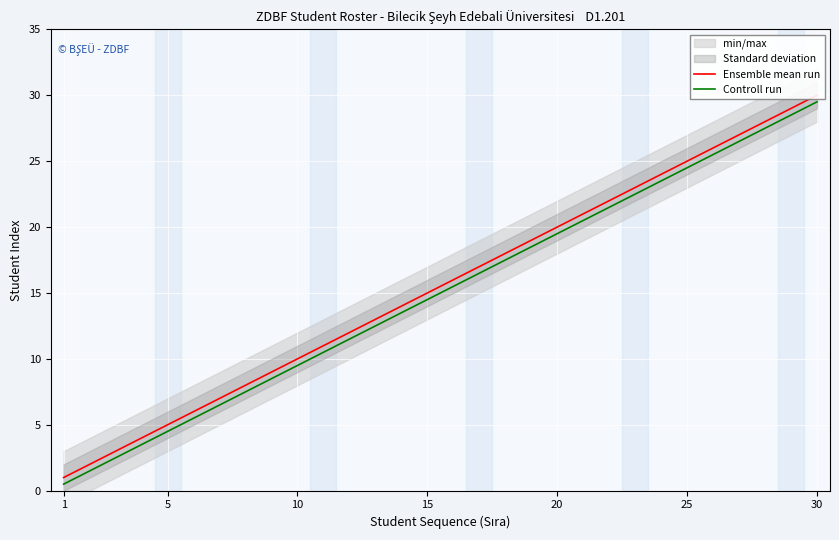

What is the maximum value for Controll run?

29.5